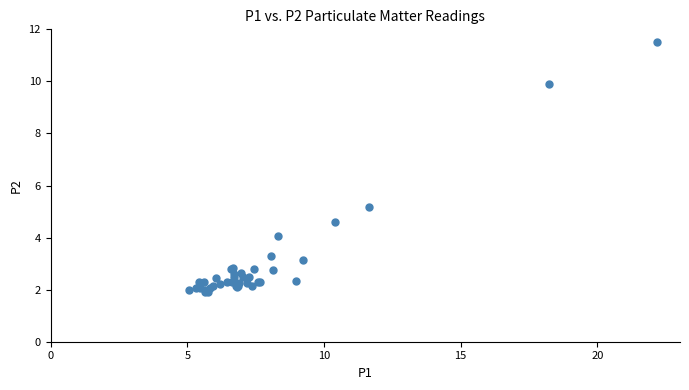

What Y value in the scatter plot is closest to 6?

5.2